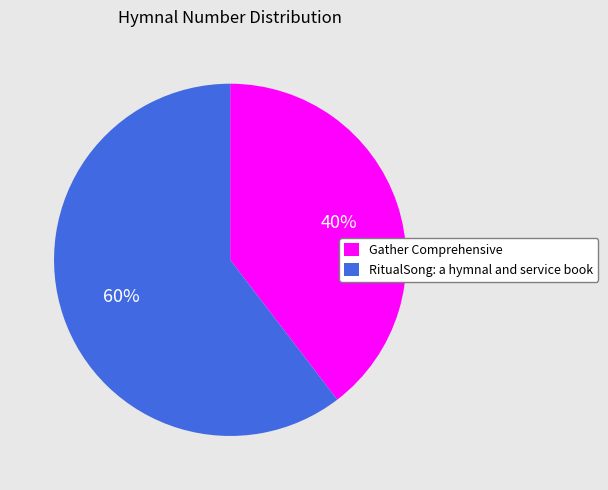

Which has a higher value, Gather Comprehensive or RitualSong: a hymnal and service book?

RitualSong: a hymnal and service book